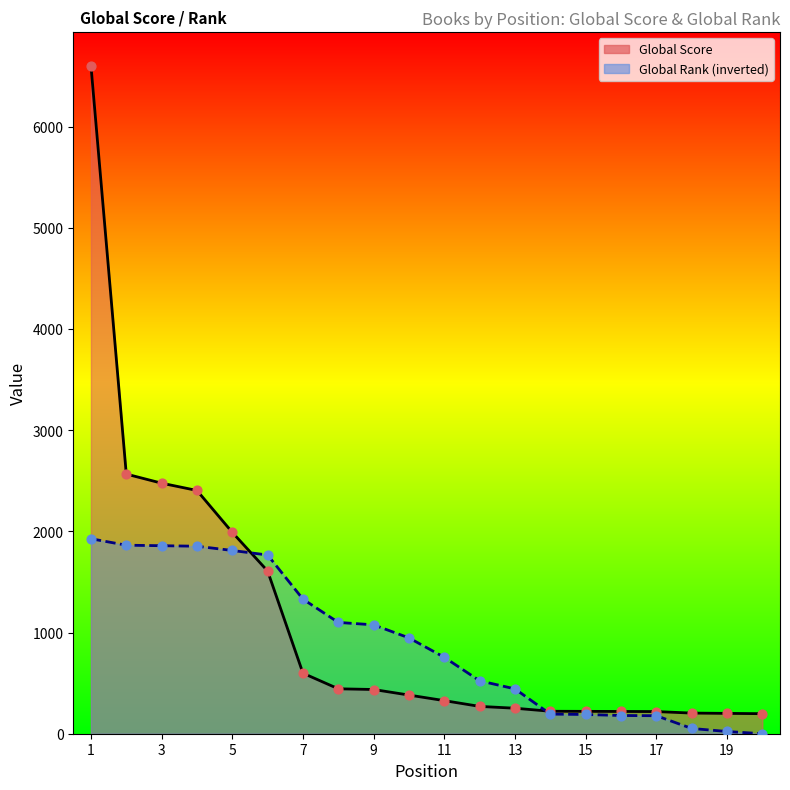

Which series contains the highest Y value?

Global Score